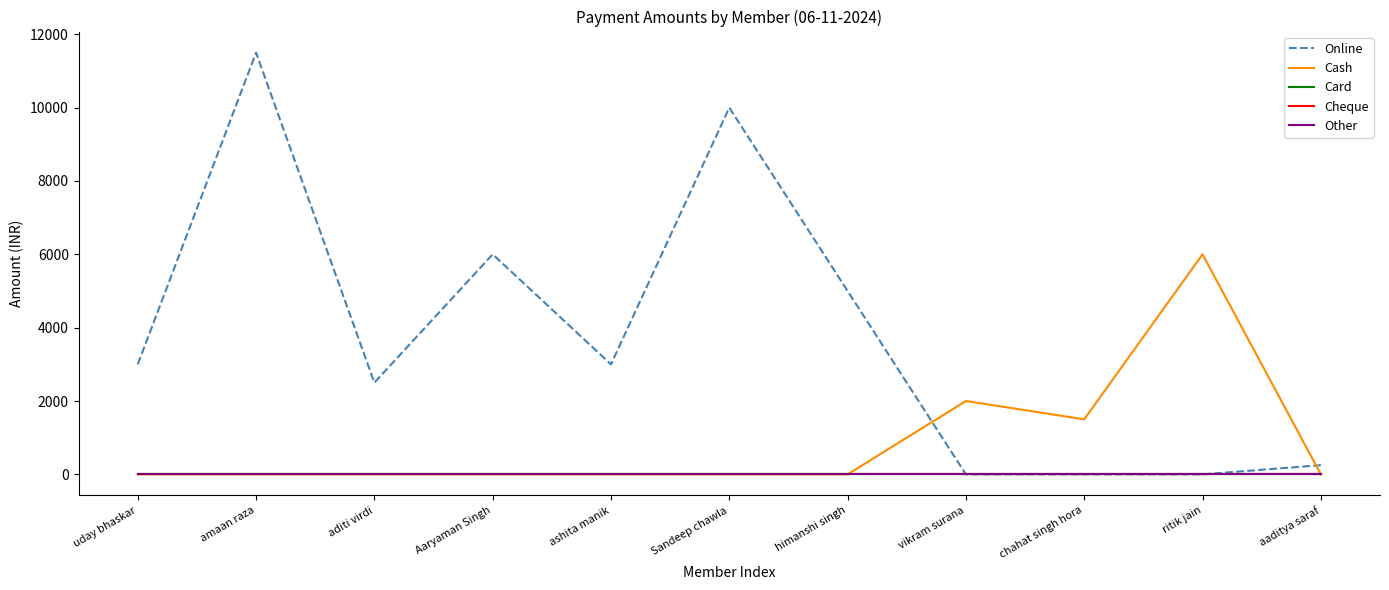

True or false: Other has more than 0 points higher than both neighbors.

False